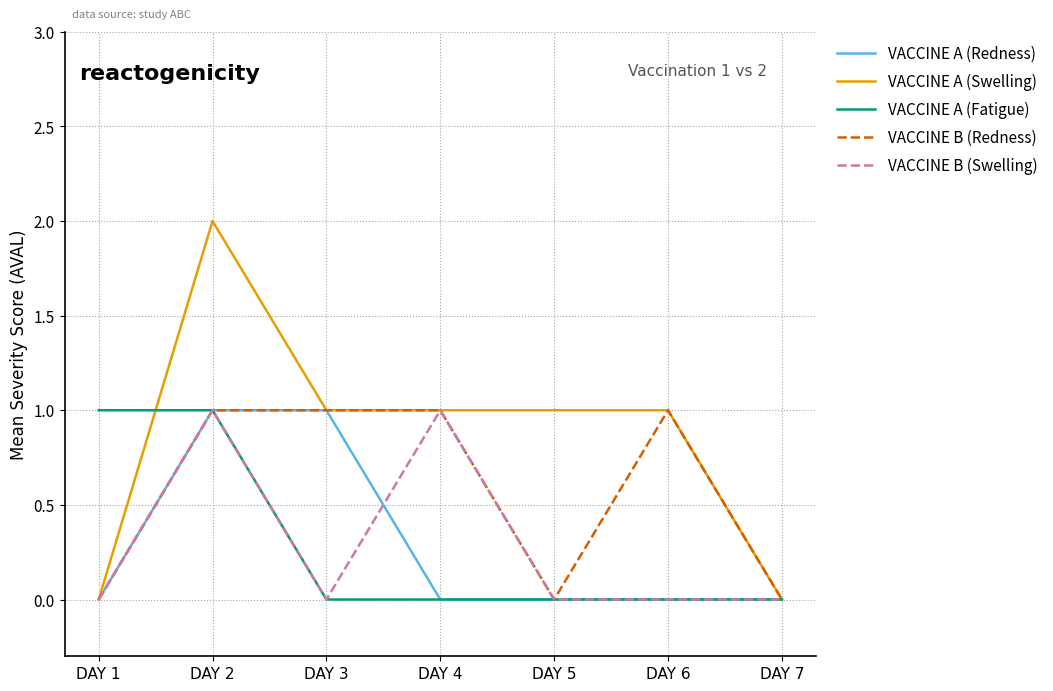

True or false: VACCINE A (Redness) has a value of 0 at DAY 6.

True